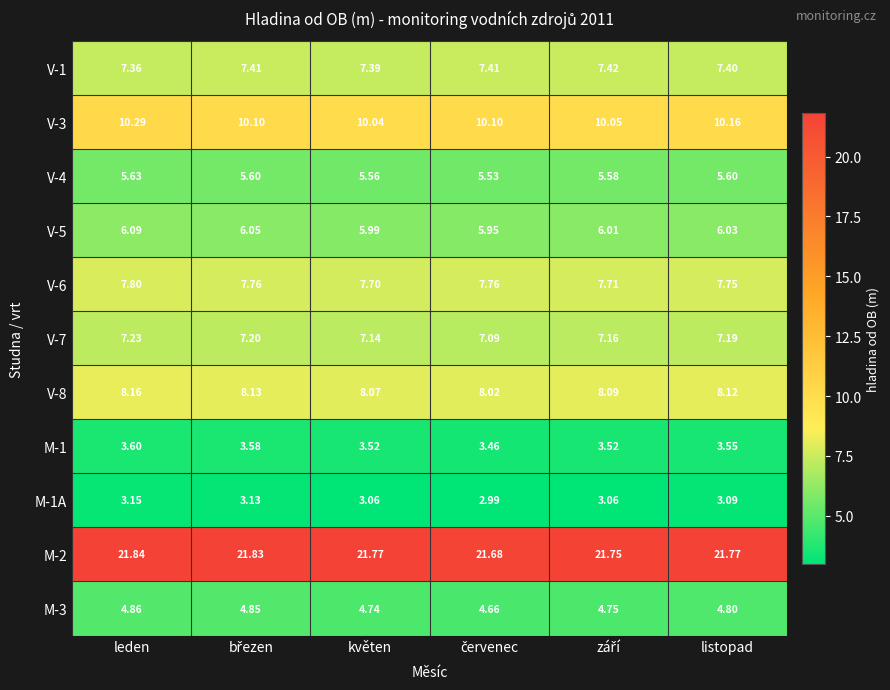

Which series has the largest total across all categories?

M-2